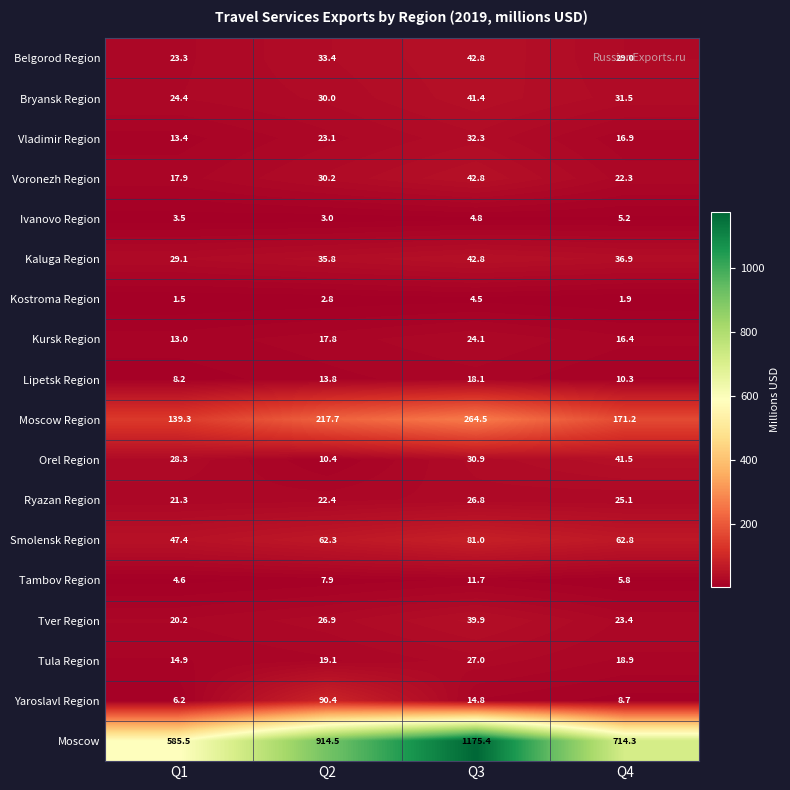

The Ivanovo Region series shows 3.0 at Q2. True or false?

True